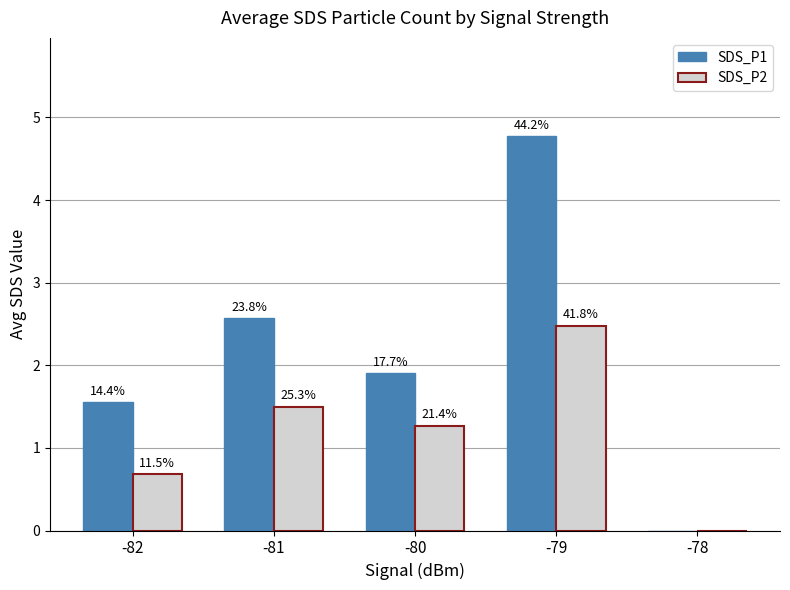

What is the average value of the SDS_P2 series?

1.2